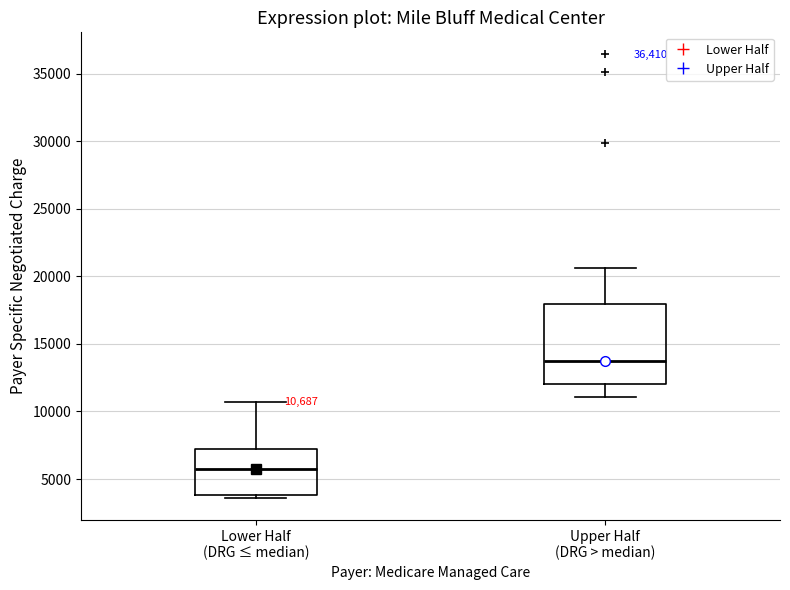

Which box's median line is the highest?

Upper Half (DRG > median)